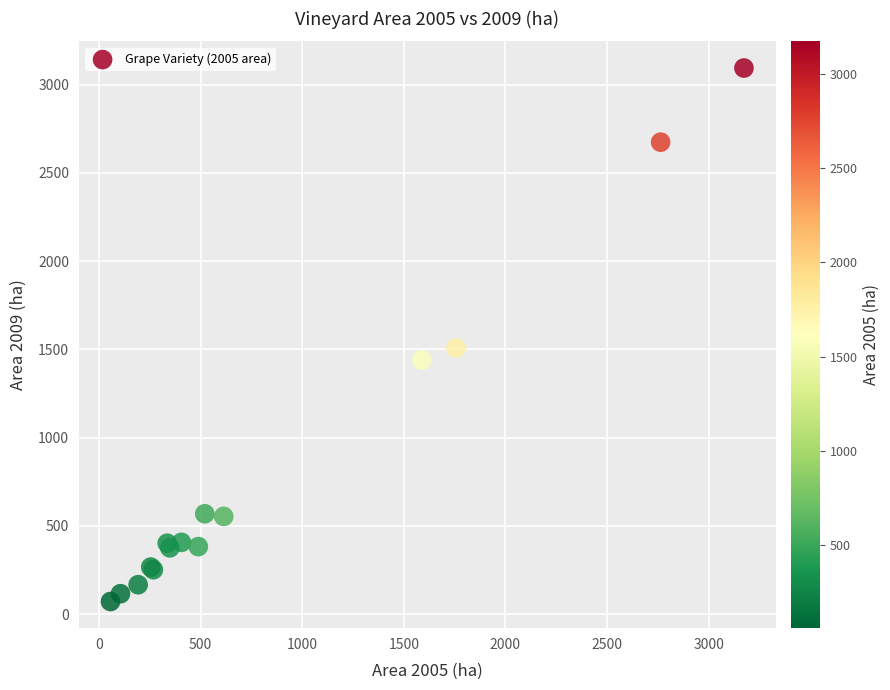

What Y value in the scatter plot is closest to 1583?

1508